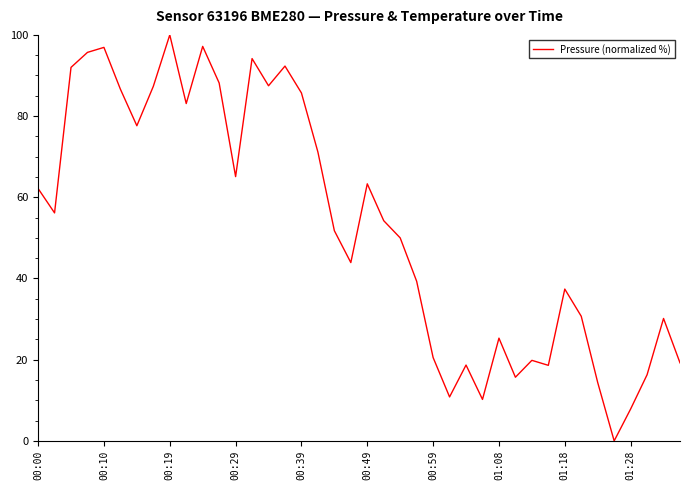

How many lines are shown in the chart?

1